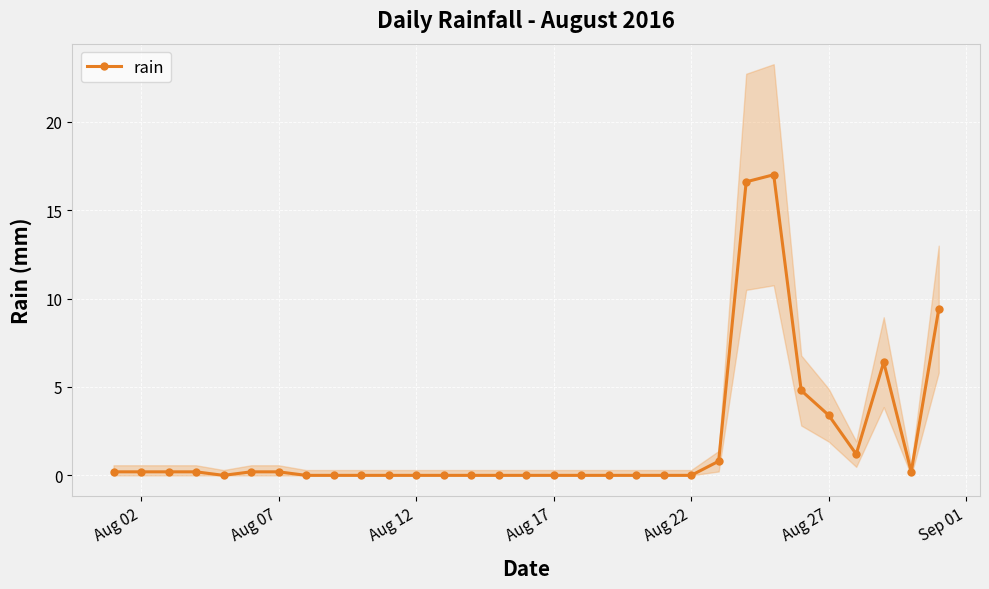

What is the maximum value for rain?

17.0